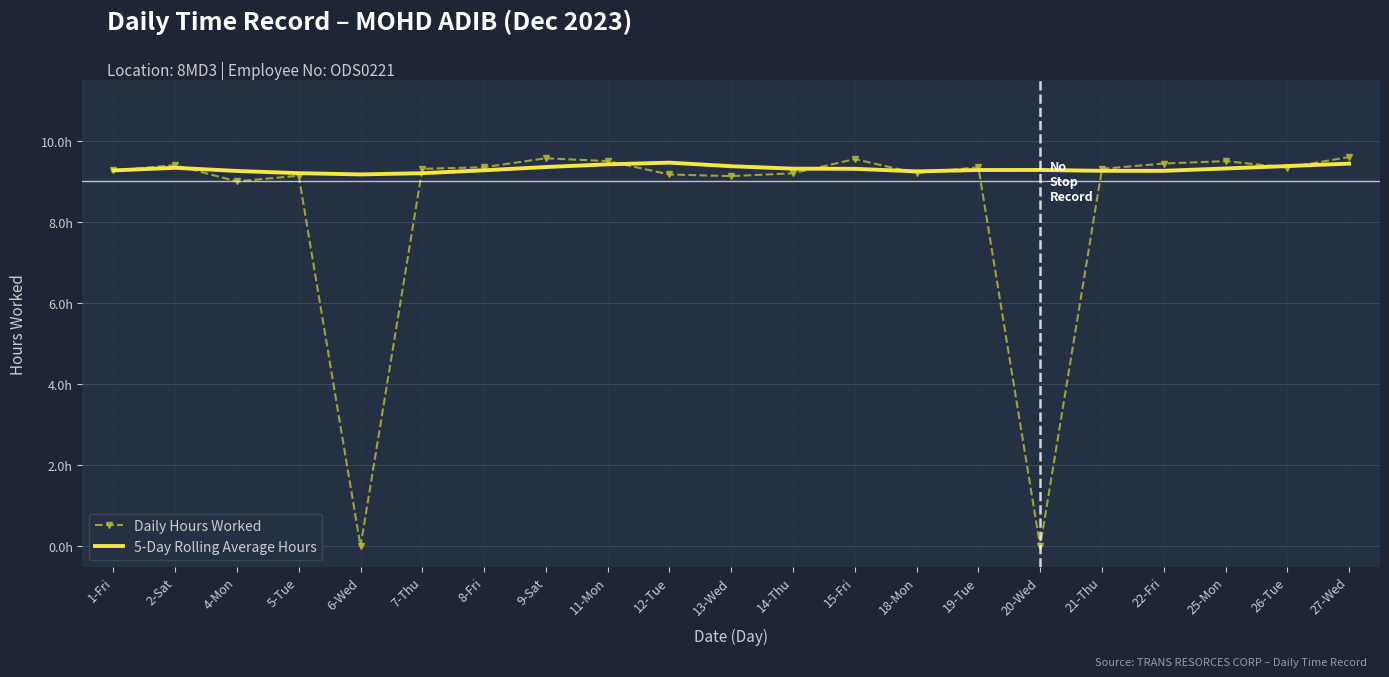

True or false: Daily Hours Worked and 5-Day Rolling Average Hours intersect in this chart.

True